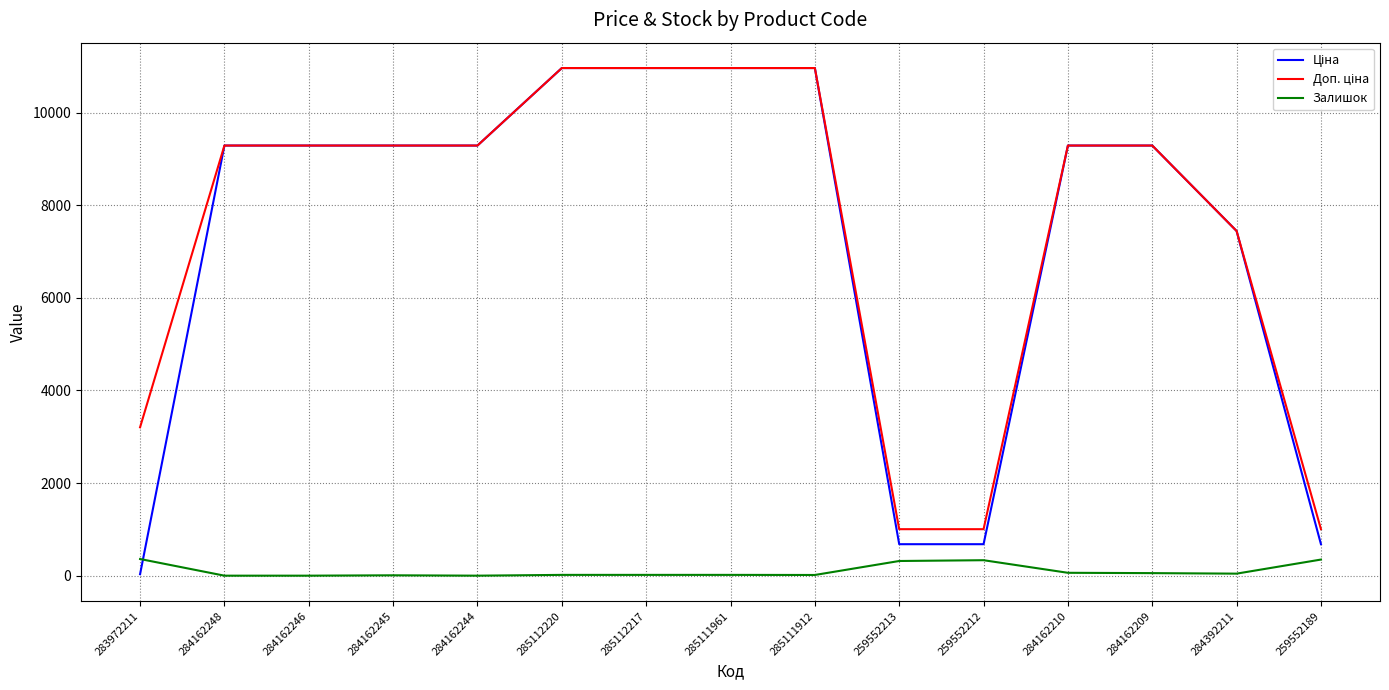

What is the spread (max minus min) of values at 259552212?

670.1